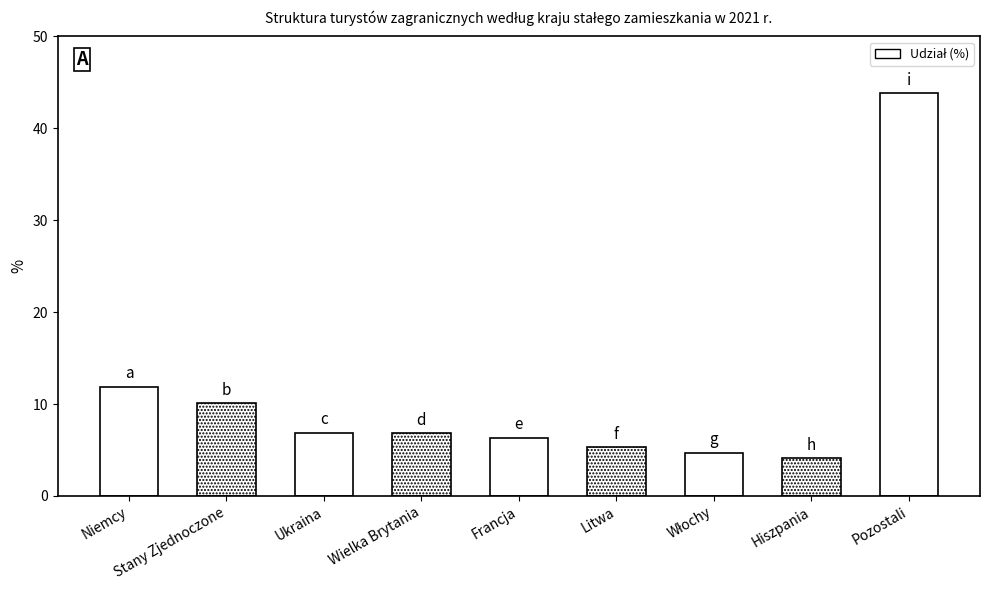

Reading right to left, transcribe all the data shown in this chart.

43.8	4.1	4.7	5.3	6.3	6.8	6.9	10.1	11.9